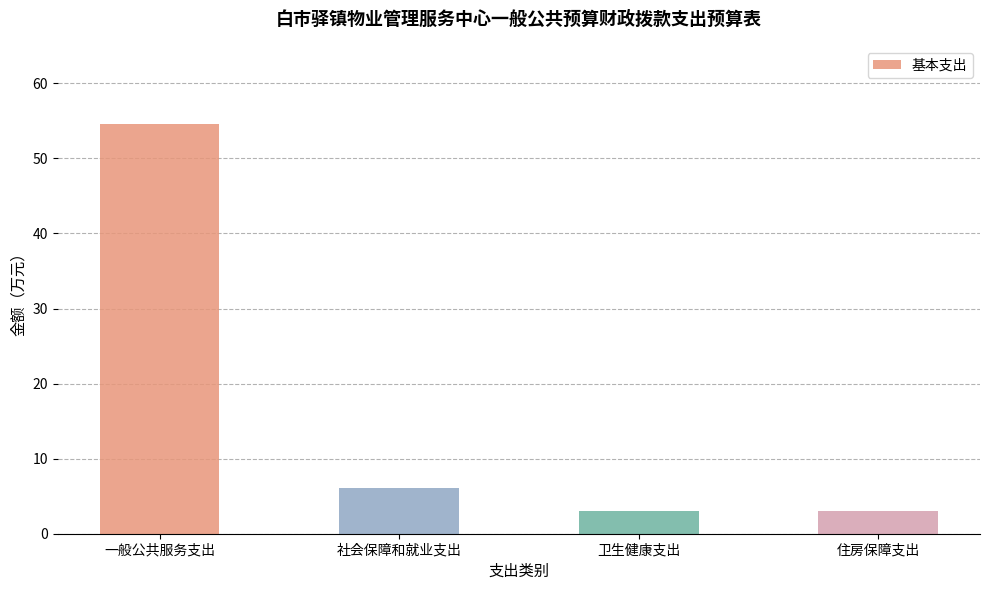

What is the label of the 3rd bar from the right?

社会保障和就业支出